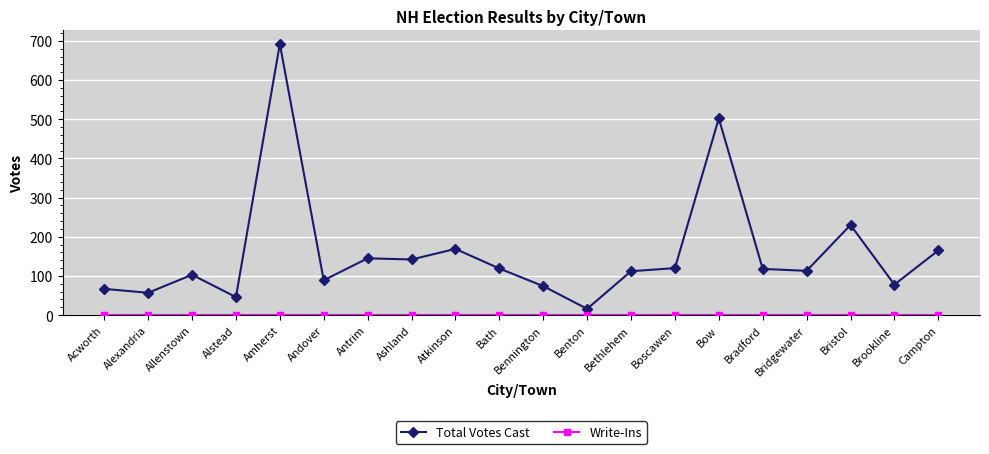

The Total Votes Cast series shows 27 at Acworth. True or false?

False